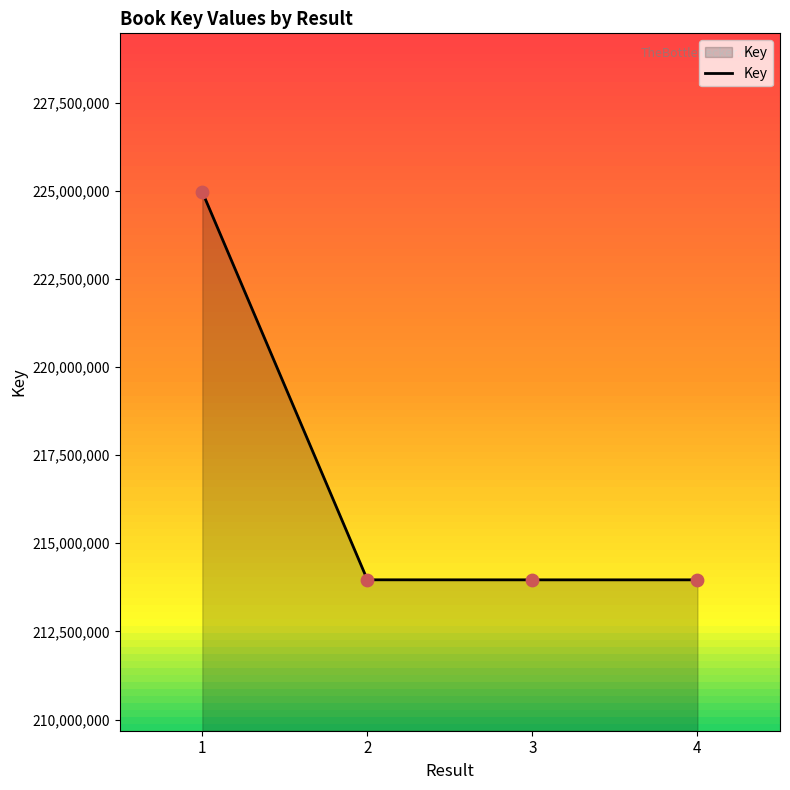

Approximately how many times larger is the value at 4 compared to 2?

1.0